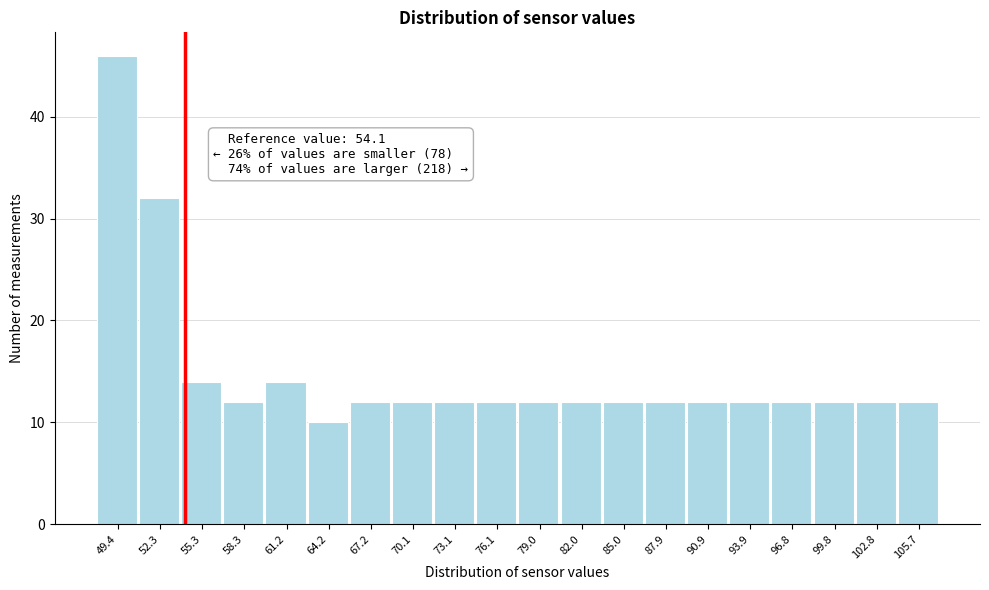

Over which range of the x-axis is the bar tallest?

48.0 to 51.0